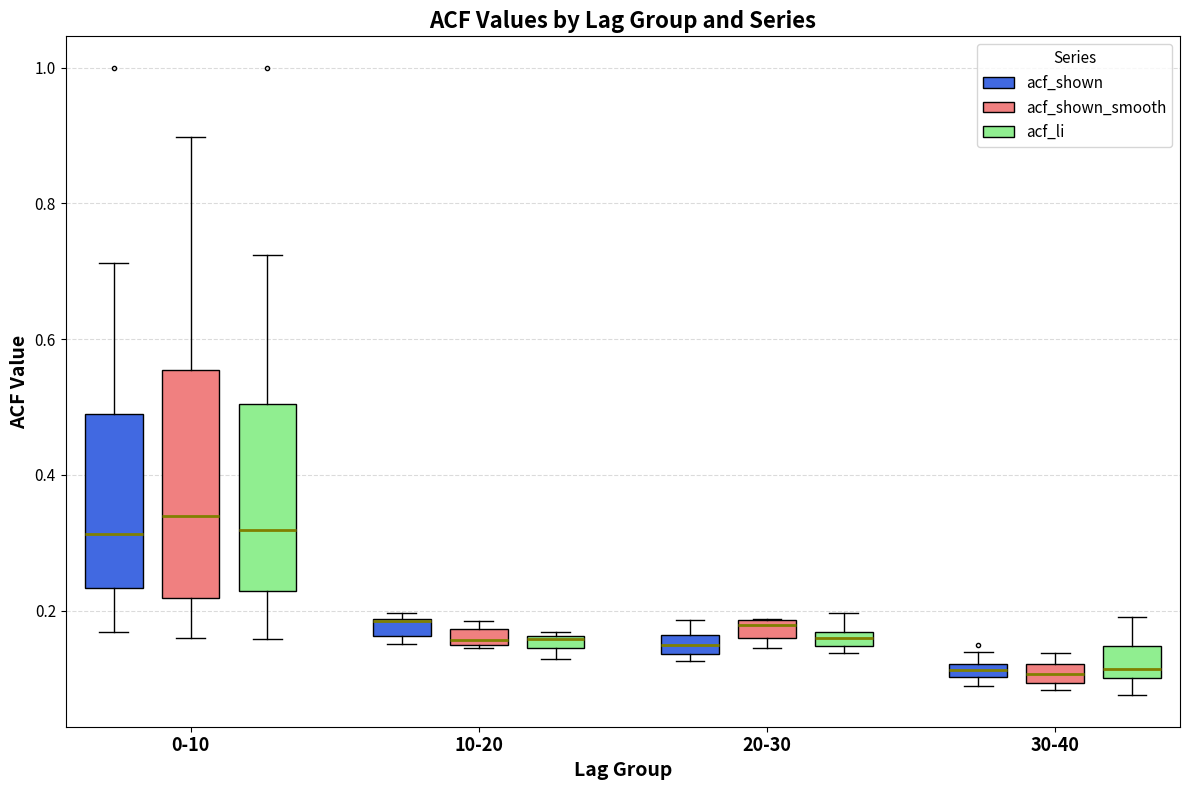

Comparing the boxes themselves (not the whiskers), which one is the tallest?

0-10 (acf_shown_smooth)